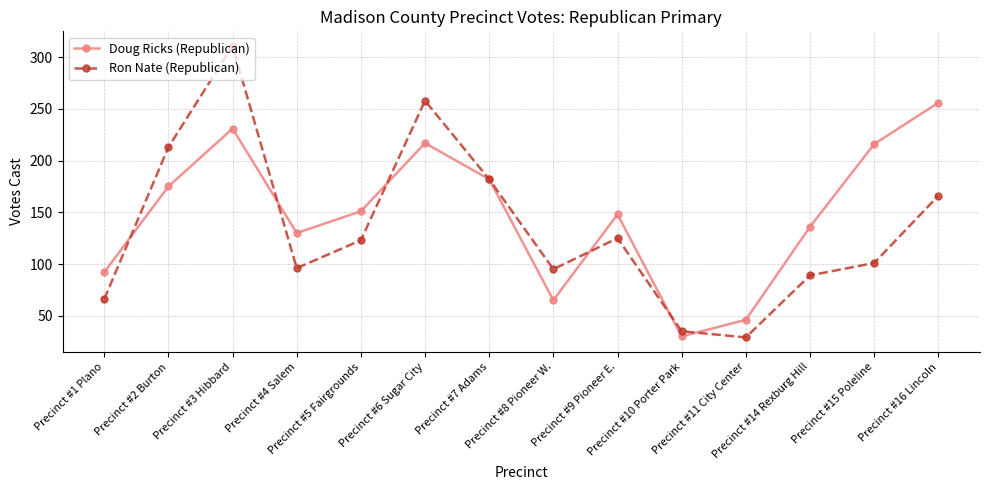

Is this an area chart (filled region under the line)?

No